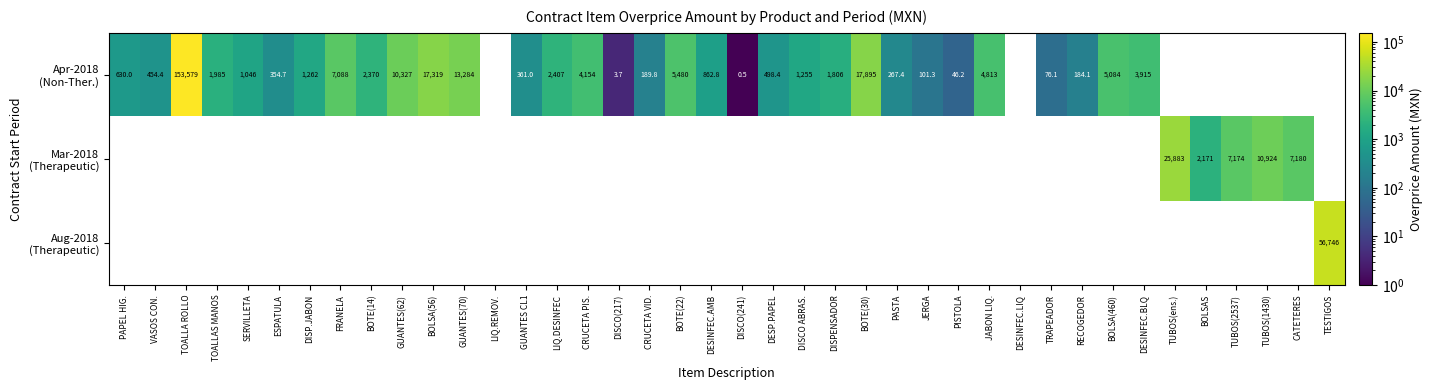

Where does the Apr-2018 (Non-Ther.) series first go above 2406?

TOALLA ROLLO